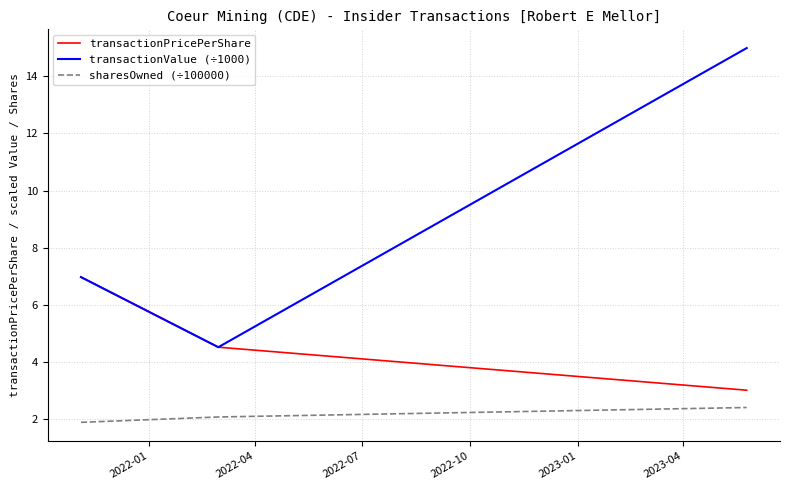

Which series has the largest total across all categories?

transactionValue (÷1000)